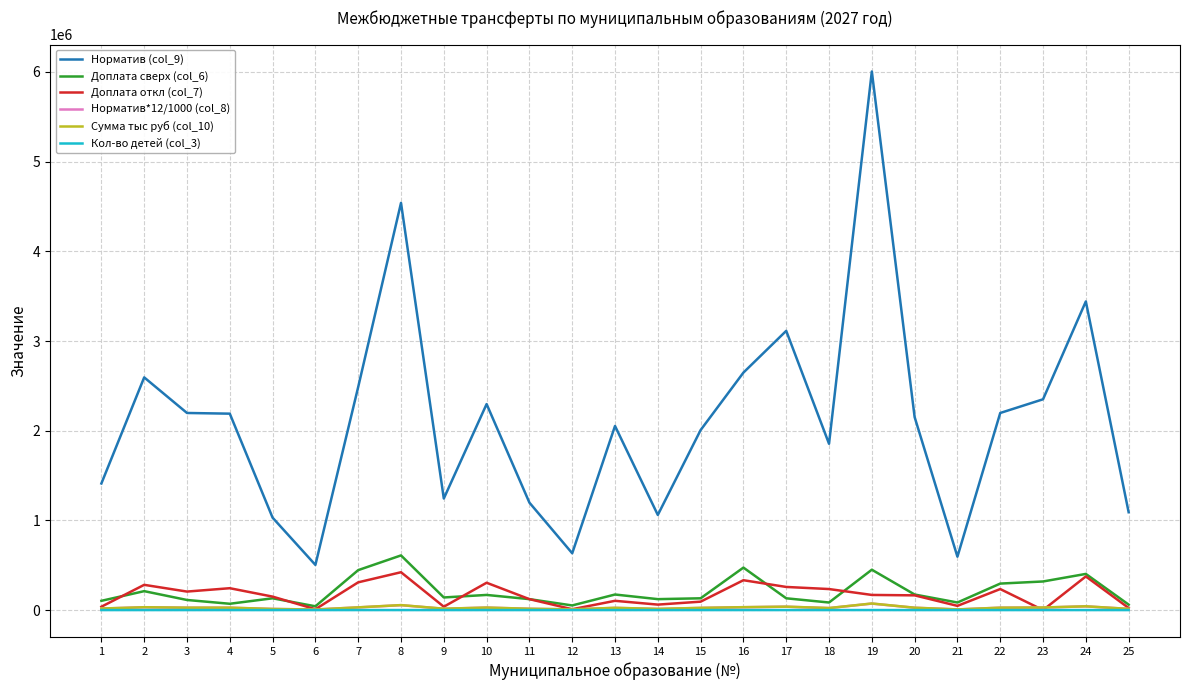

Read the Доплата откл (col_7) value at 15.

93771.0